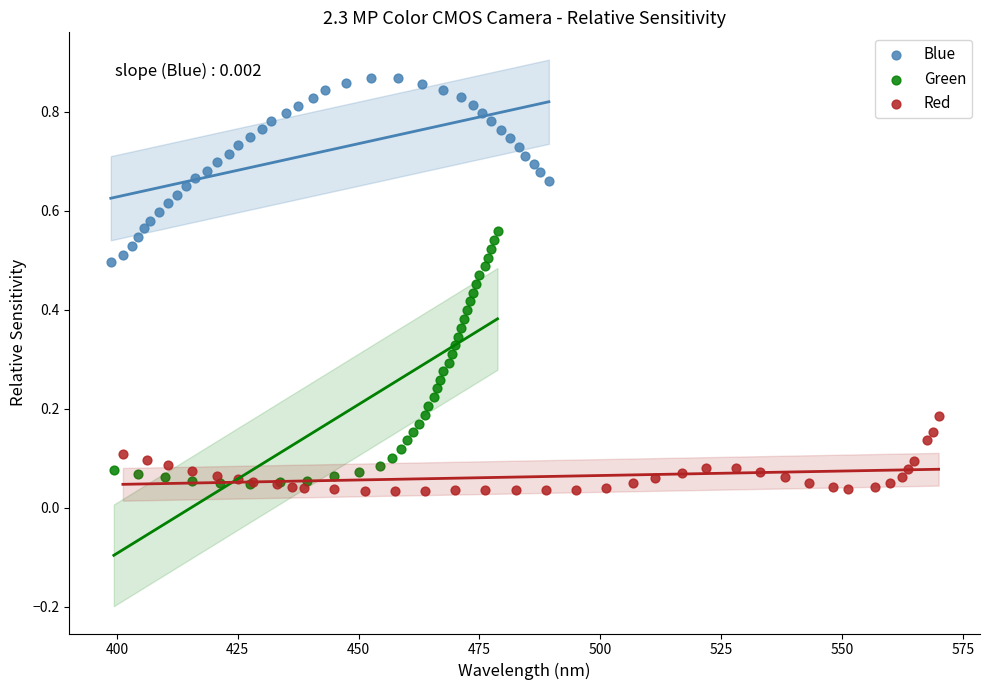

Which series contains the highest Y value?

Blue